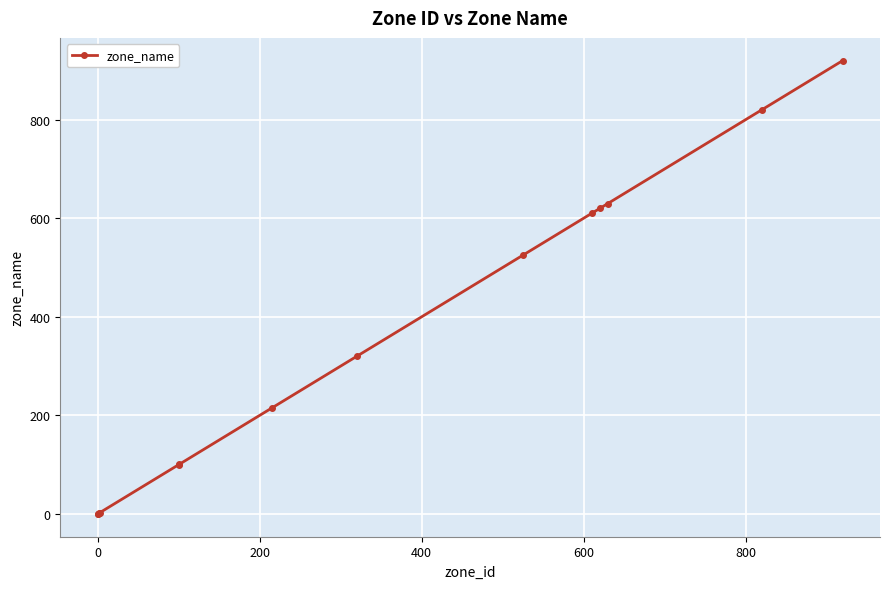

What is the greatest value displayed?

920